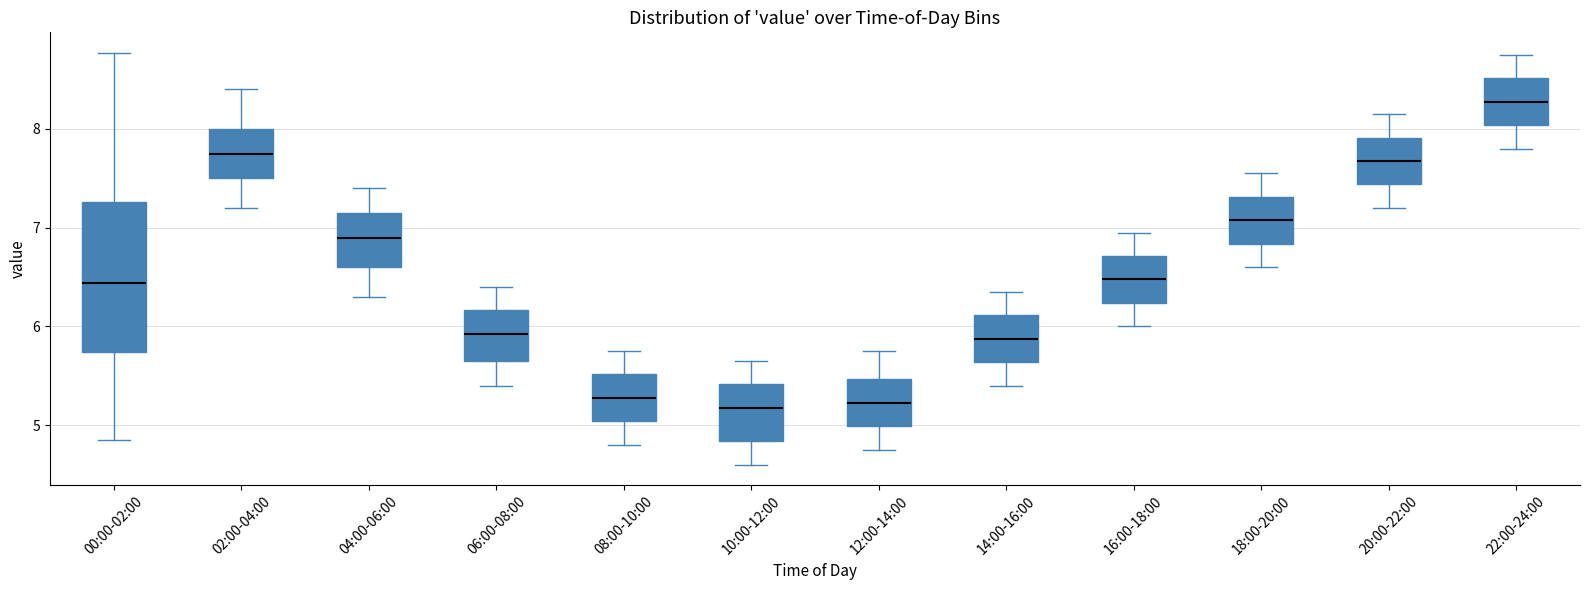

Where does the median line of the box for 00:00-02:00 sit on the y-axis? The values are not printed on the chart, so give them approximately, as read against the axis.

6.4